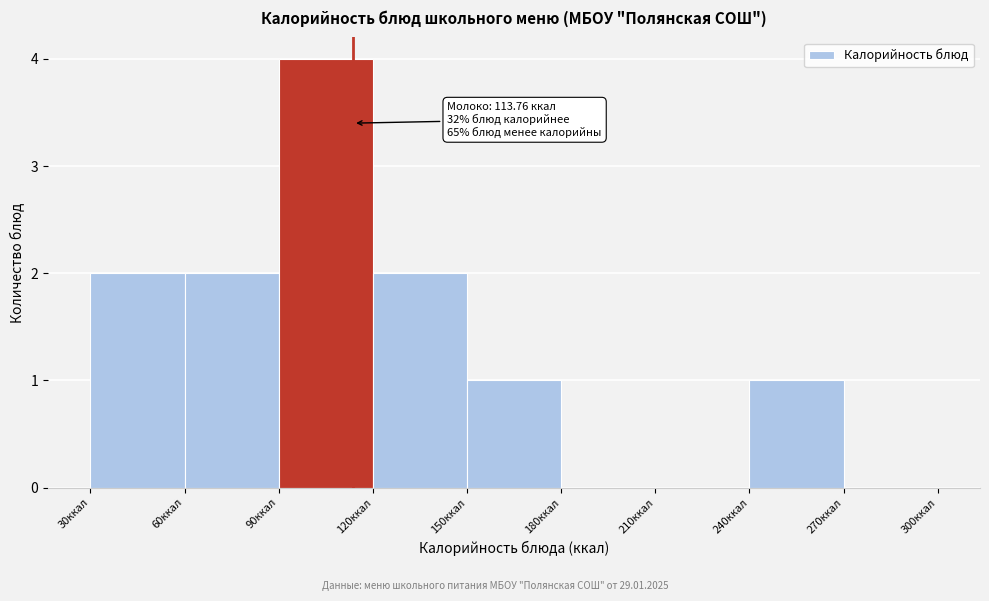

Over which range of the x-axis is the bar tallest?

90 to 120